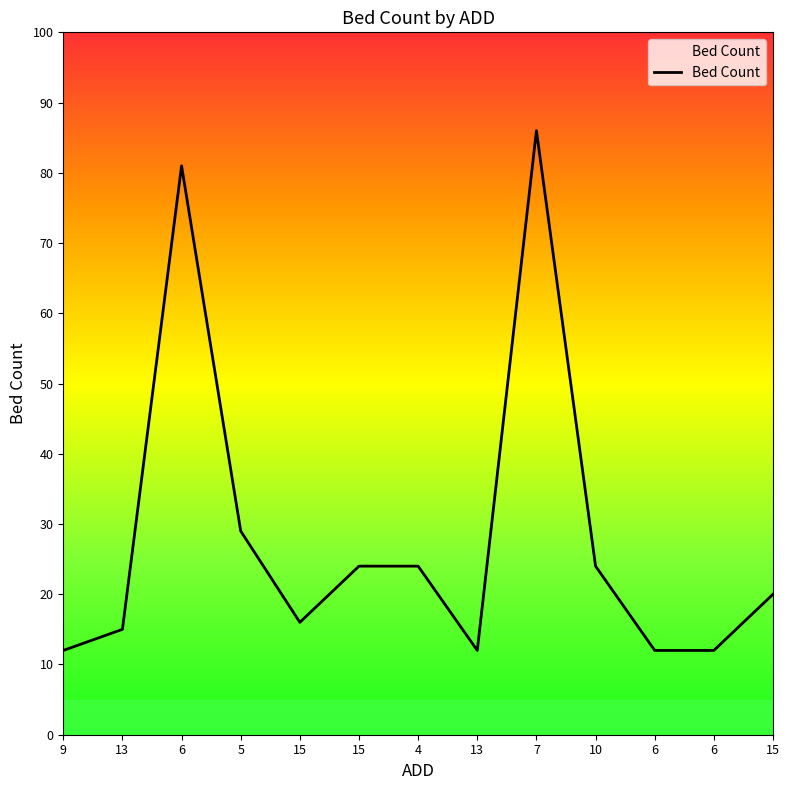

Where does the data first go above 20?

6